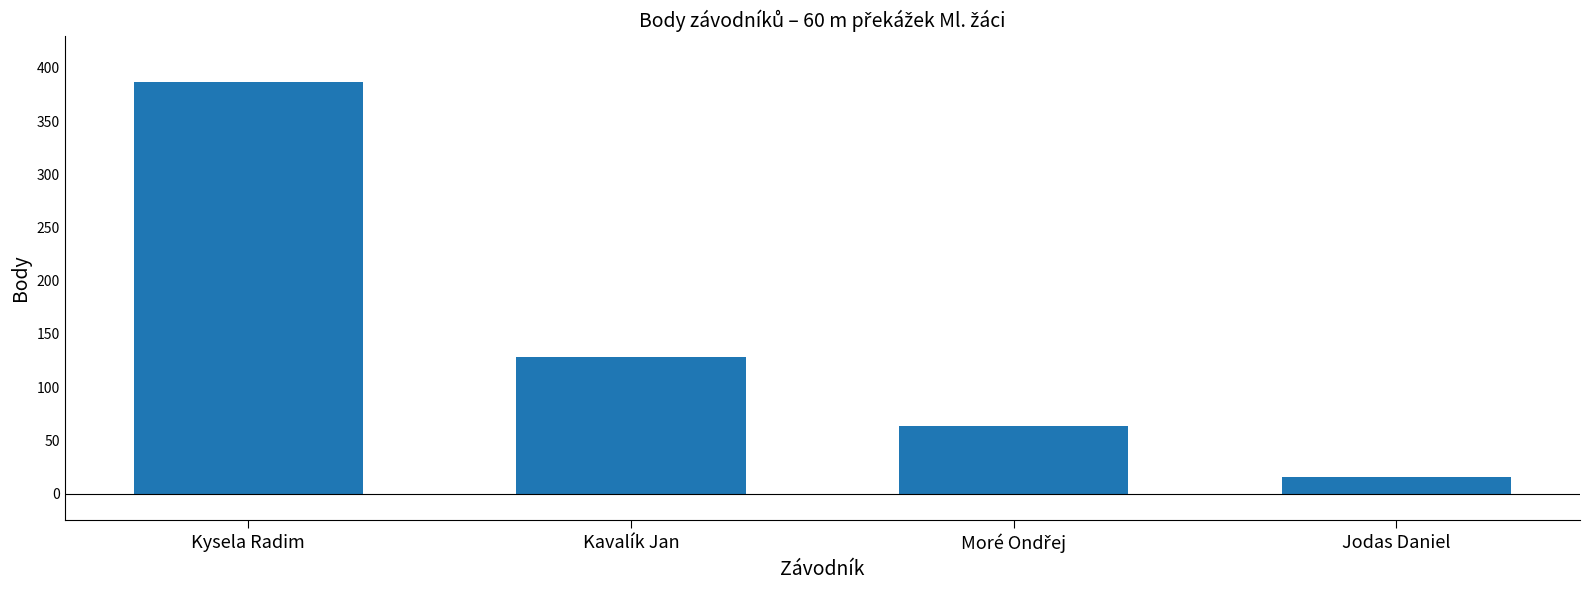

What position from the left is Kysela Radim?

1